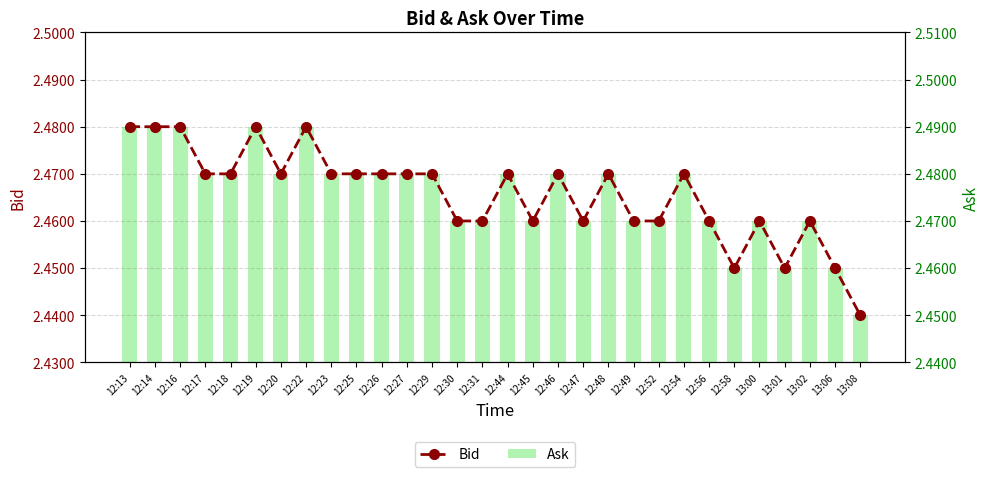

True or false: Bid has a value of 1.2 at 13:01.

False